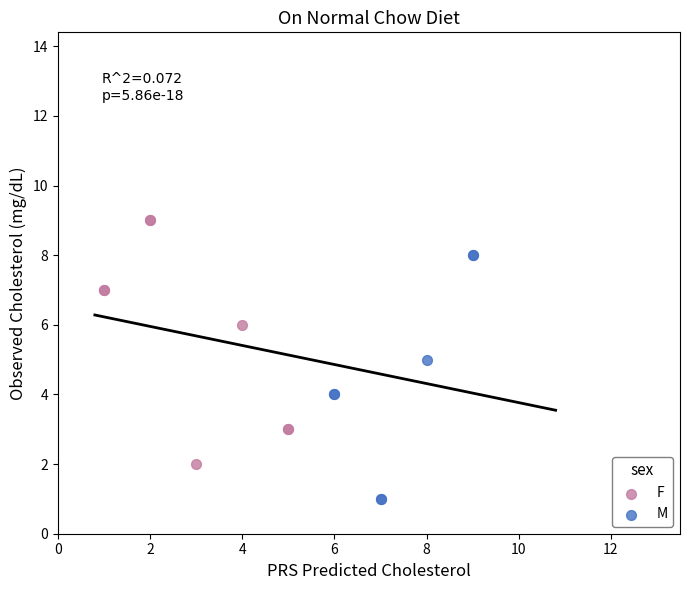

Which series contains the highest Y value?

F